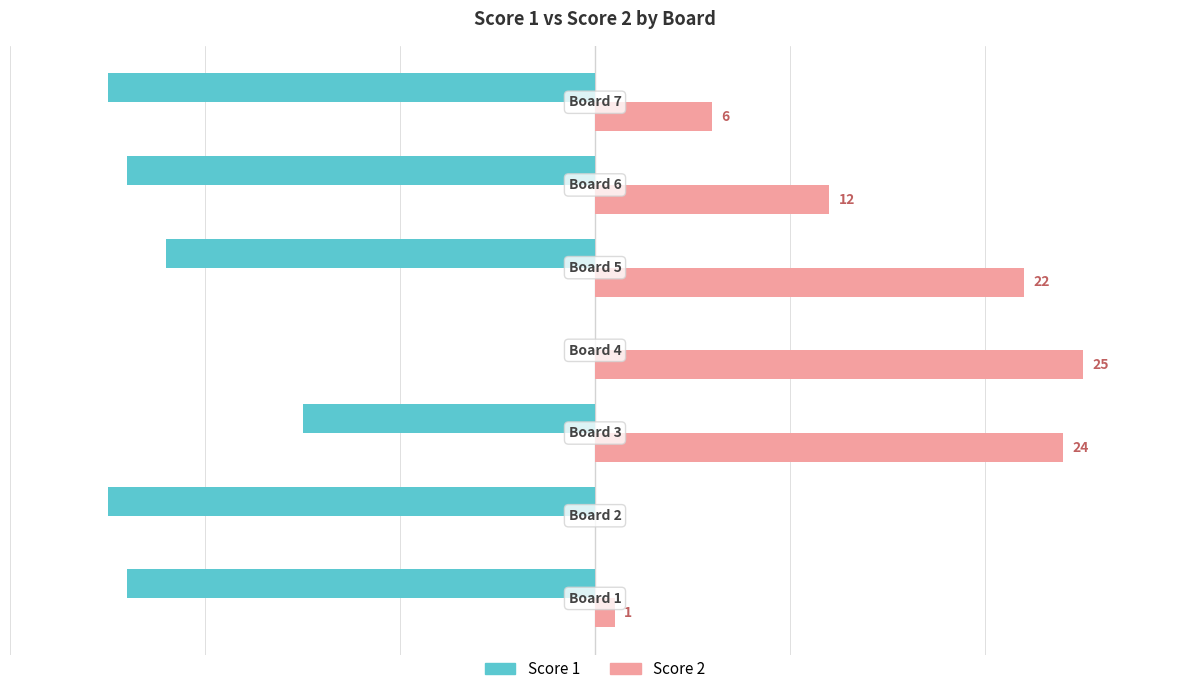

Which series has the largest total across all categories?

Score 2